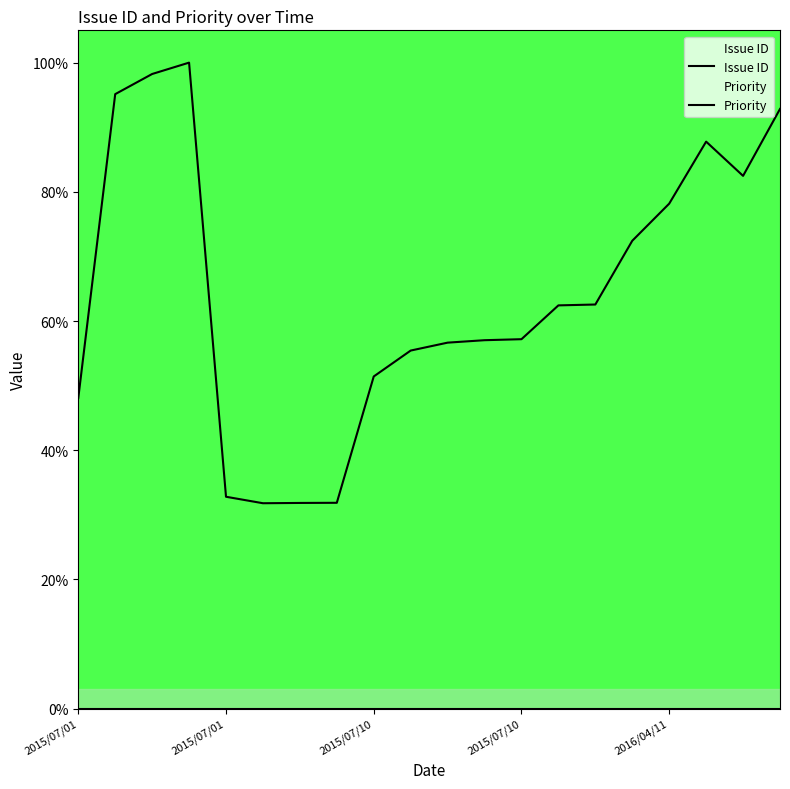

Which label corresponds to the smallest value in the chart?

2015/07/01